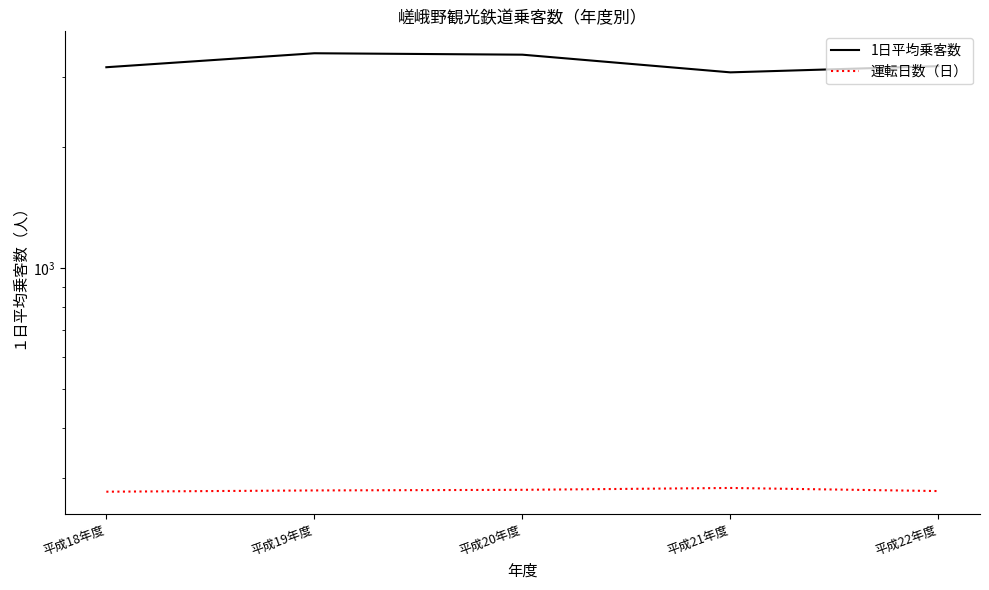

What is the total value across all series at 平成22年度?

3469